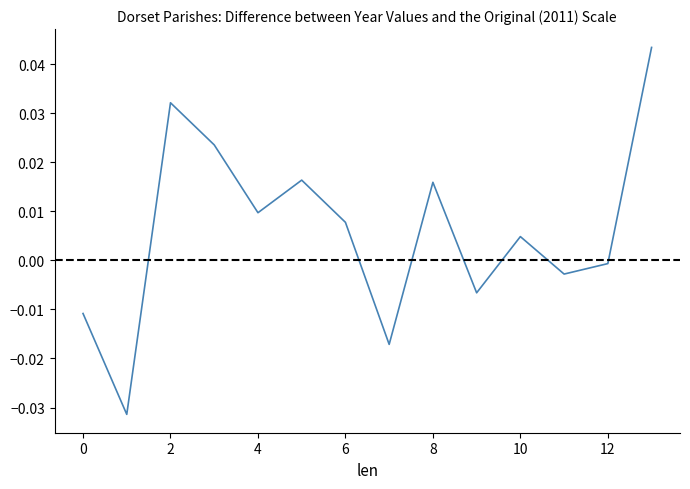

Does the chart display data point markers on the line(s)?

No